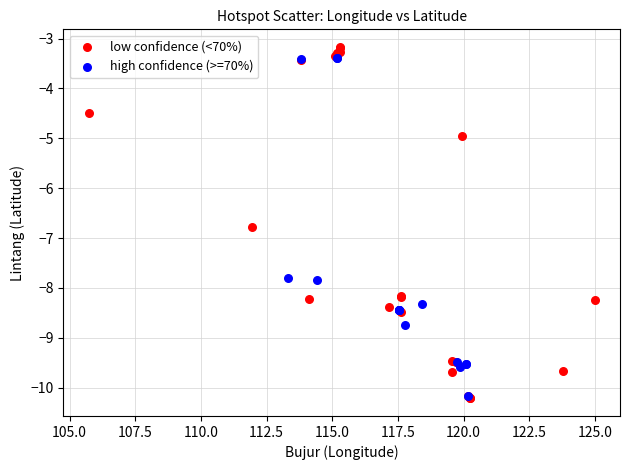

Which series has the largest Y range (max minus min)?

low confidence (<70%)